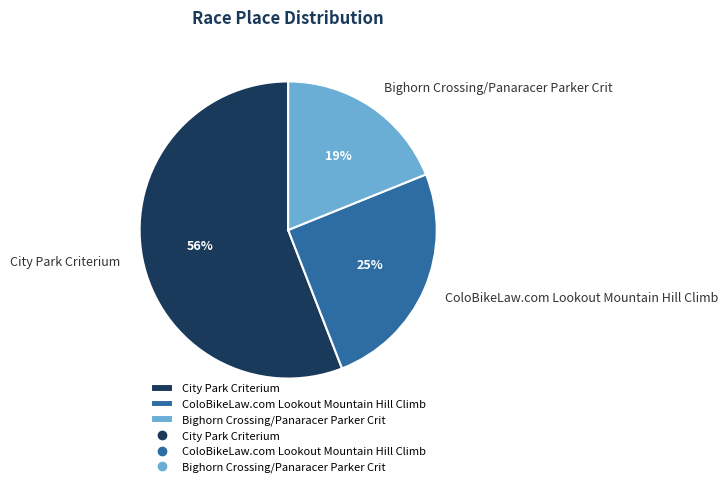

Does any single category account for the majority?

Yes